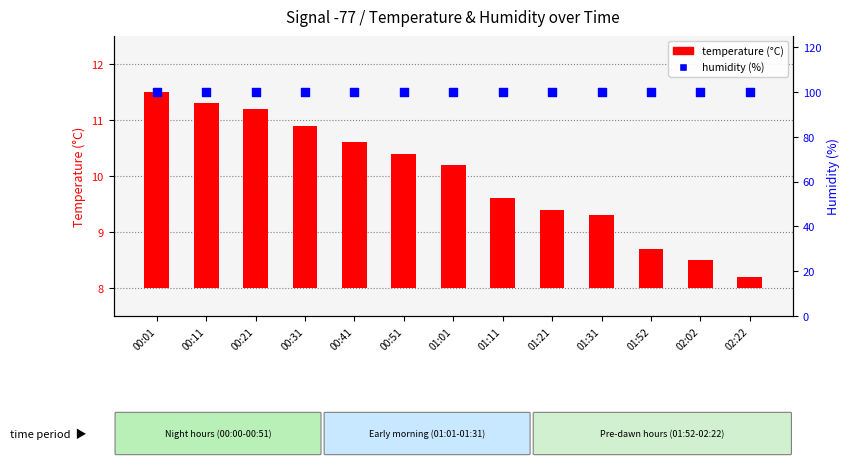

Which series contains the highest Y value?

humidity (%)